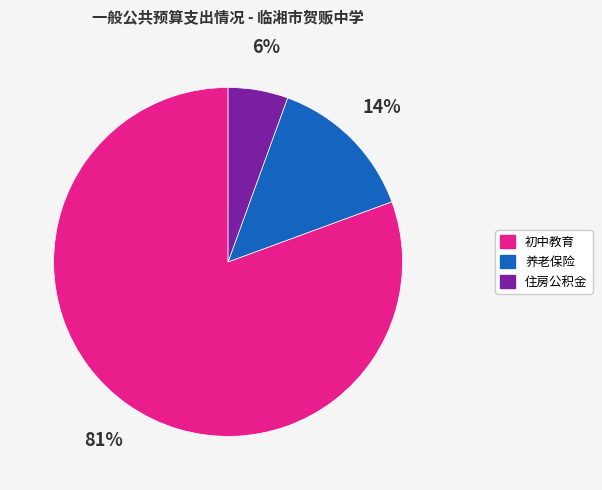

Is there any slice that represents more than half of the pie?

Yes